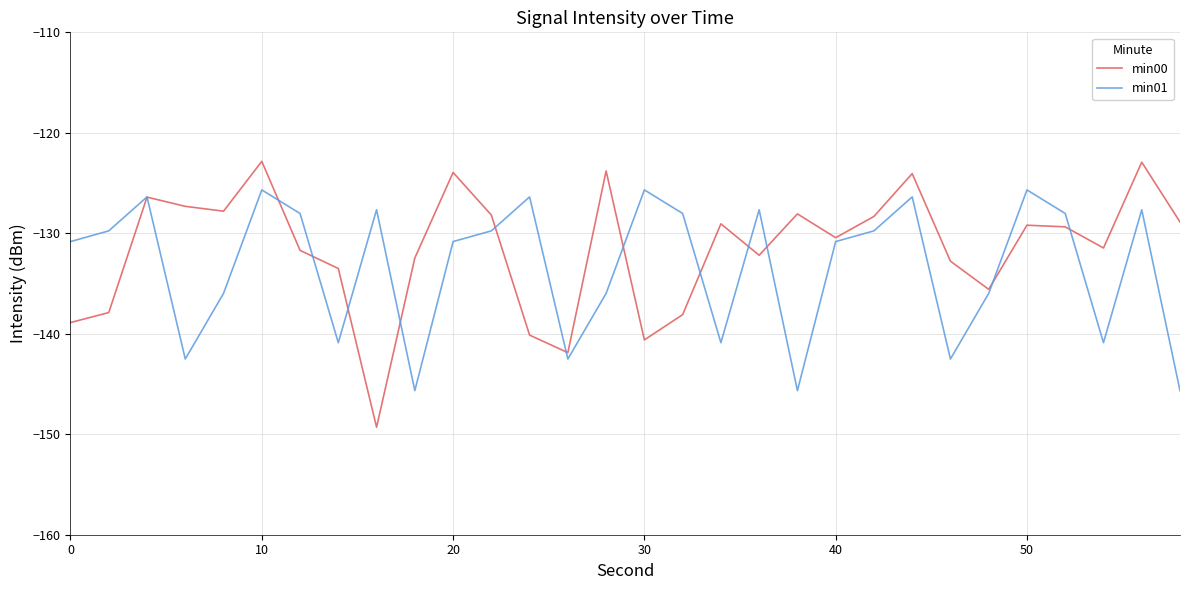

List the series in order of their peak value, highest first.

min00, min01